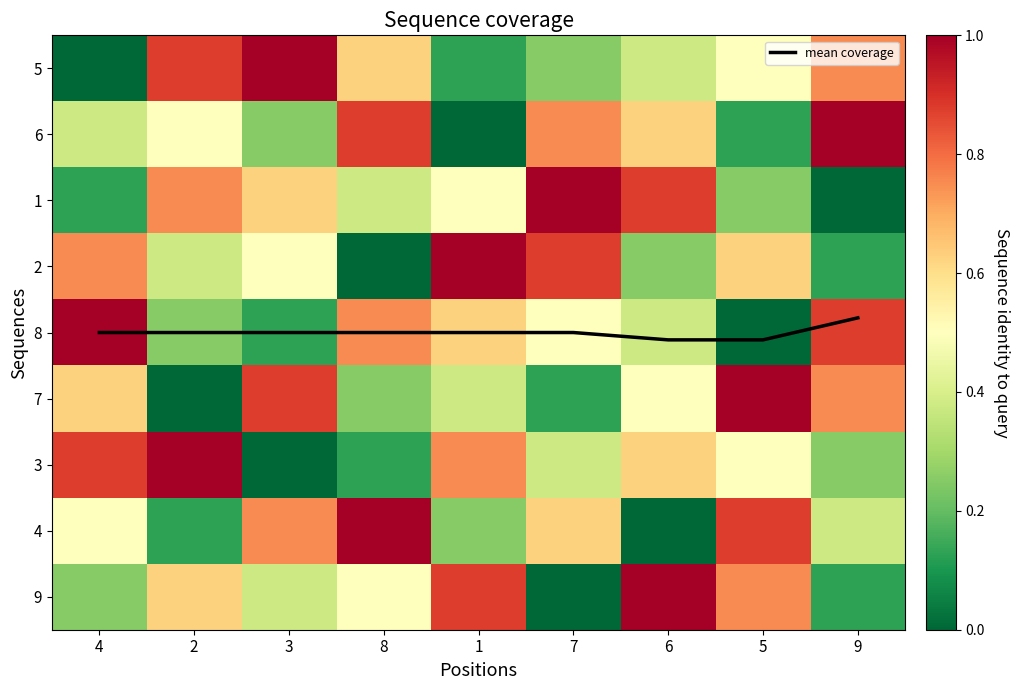

What is the average value of the 3 series?

0.5